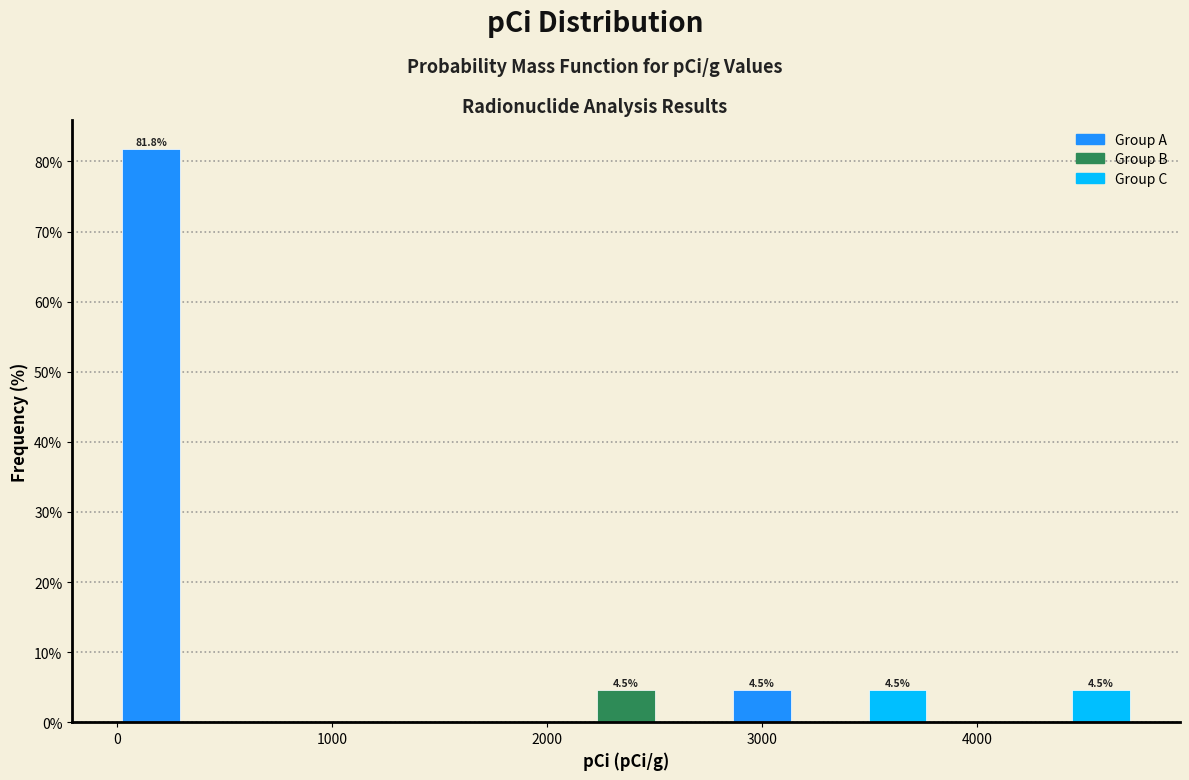

Around what value on the x-axis is the tallest bar? Give the approximate position of its centre, as read against the axis.

200